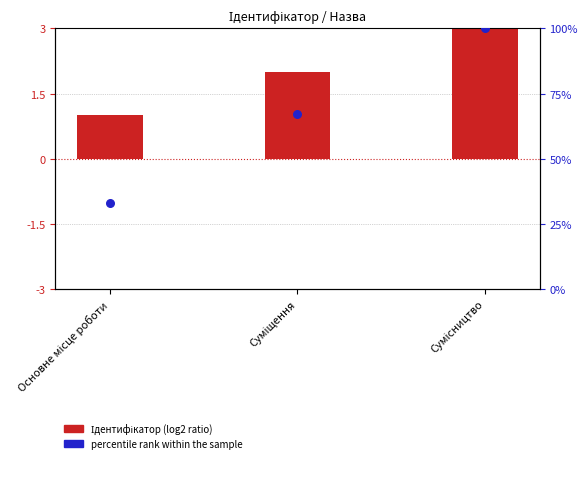

What is the total value across all series at Сумісництво?

103